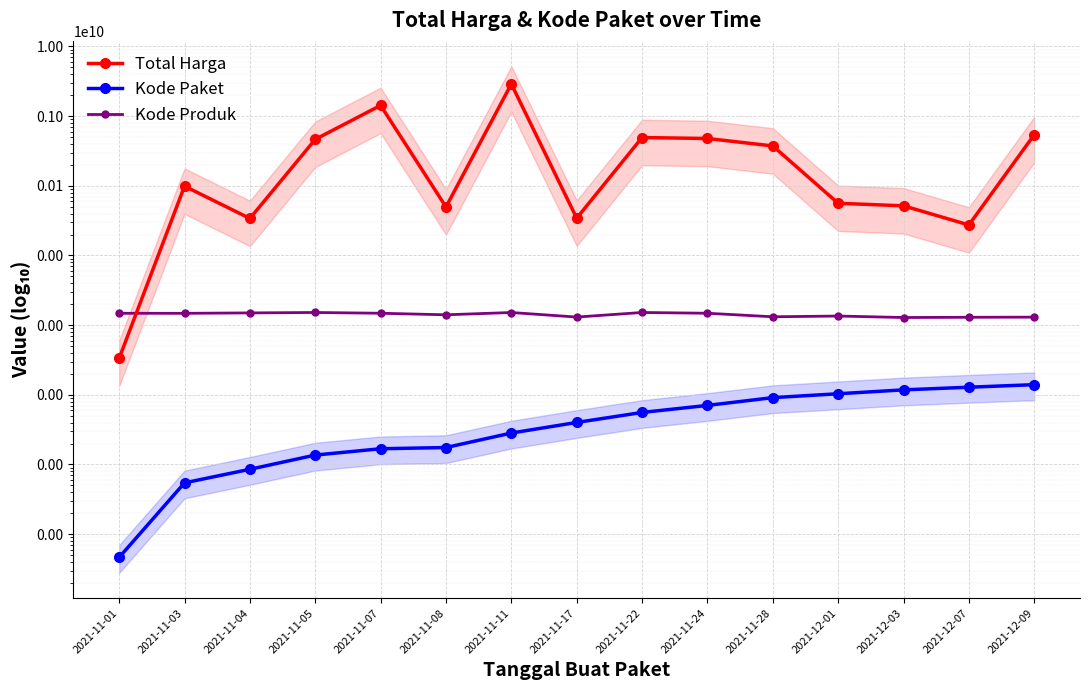

Which has a higher value, 2021-11-17 or 2021-11-01?

2021-11-17